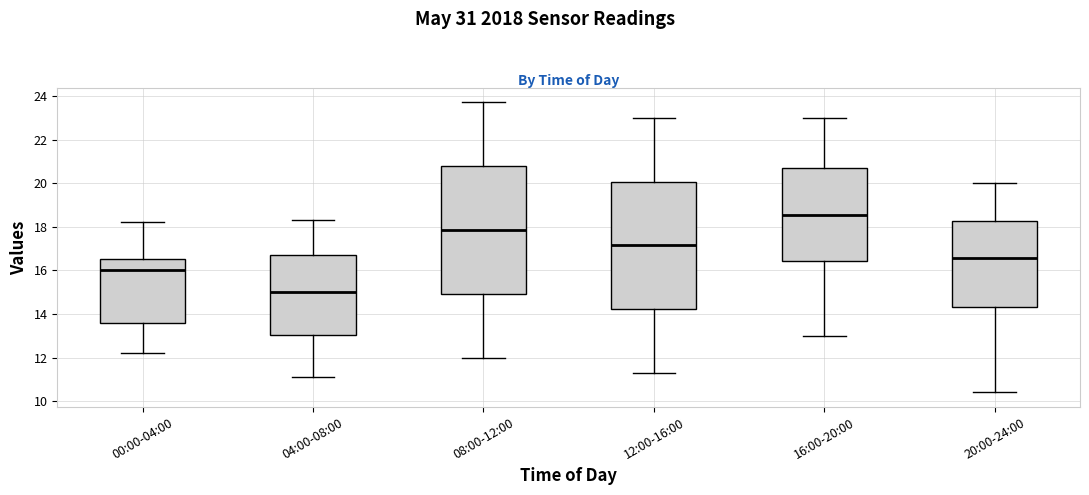

Where is the upper edge of the box for 08:00-12:00 on the y-axis? The values are not printed on the chart, so give them approximately, as read against the axis.

20.8